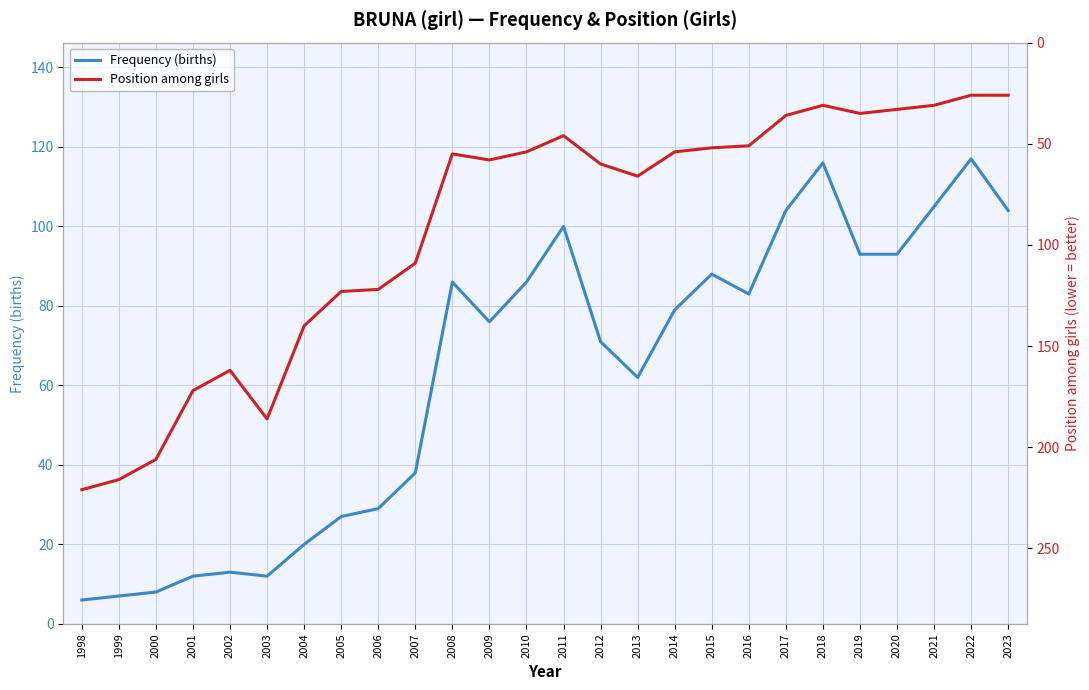

How many values in the Frequency (births) series exceed 79?

12